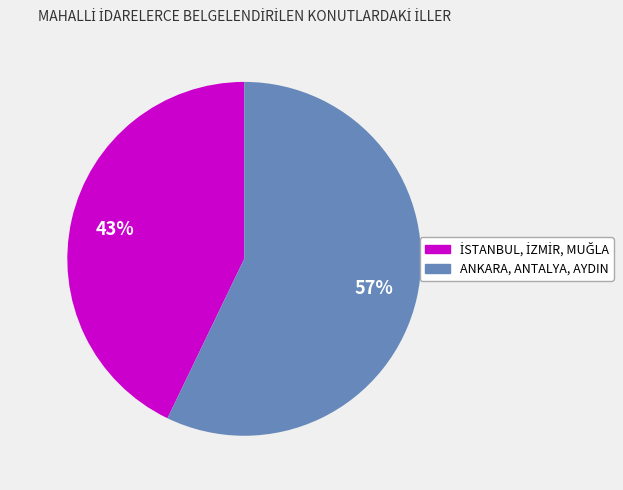

How many segments does this pie chart have?

2